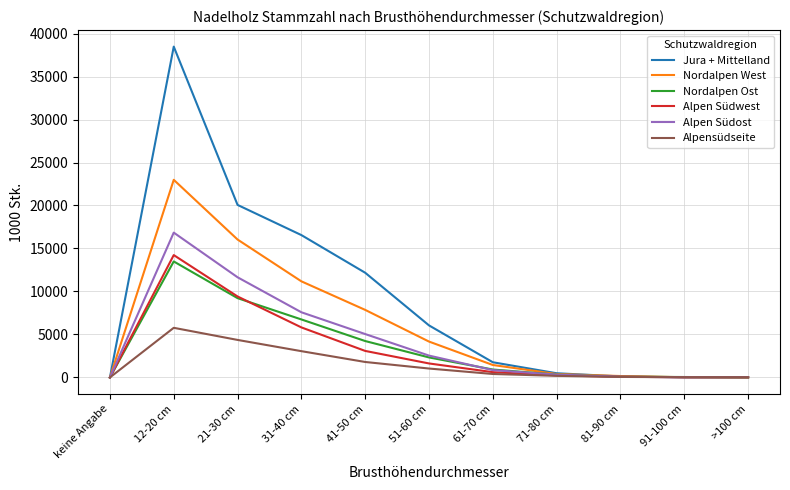

Which series has the widest spread of values?

Jura + Mittelland